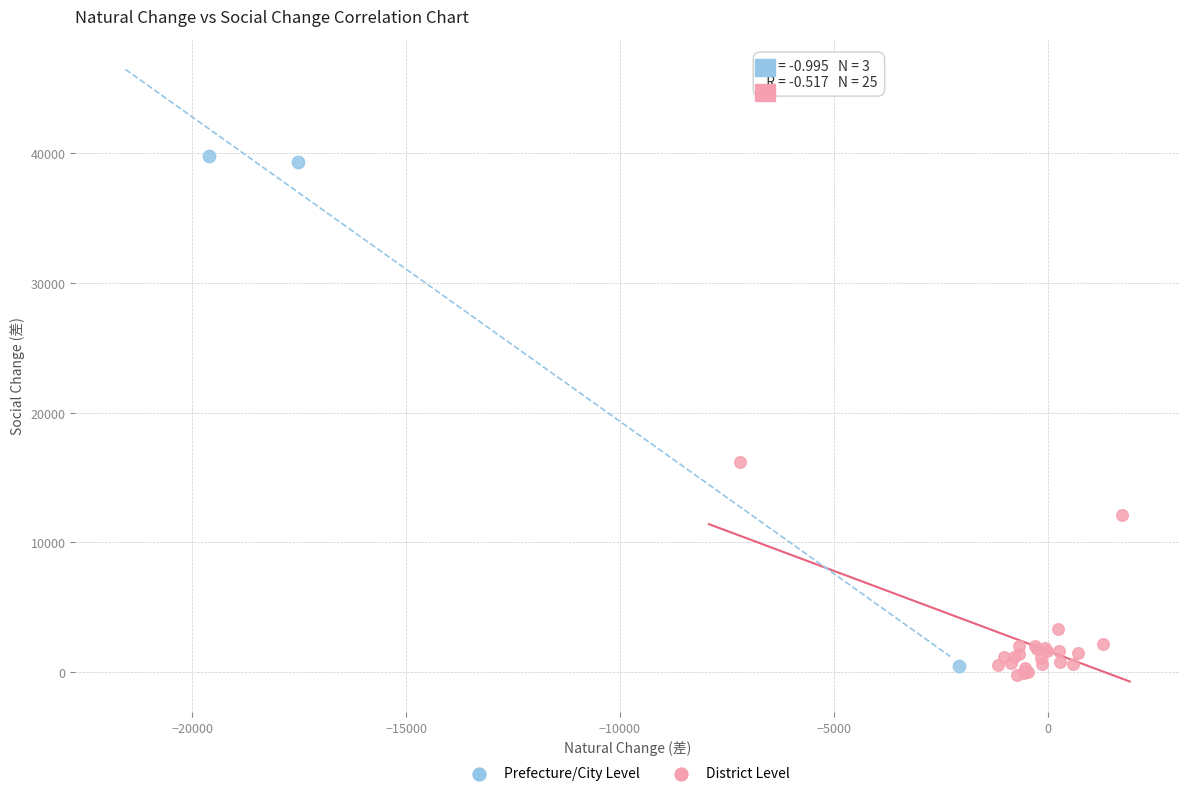

Which series reaches the maximum Y coordinate?

Prefecture/City Level